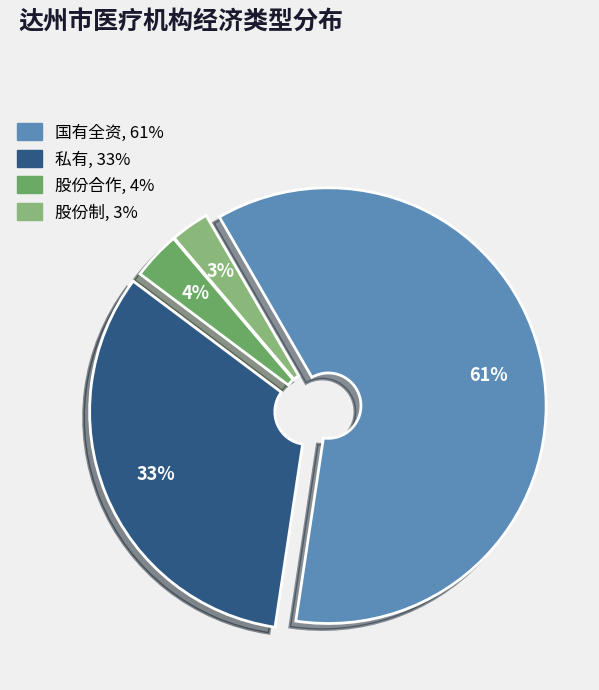

To the nearest percent, what is the average slice percentage?

25%